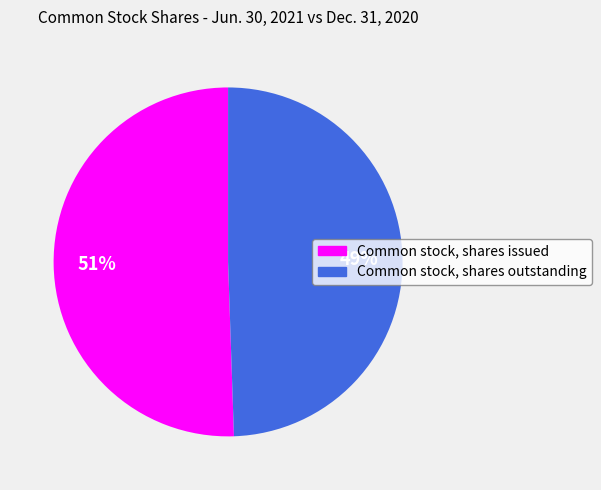

True or false: Common stock, shares issued accounts for 51% of the total.

True